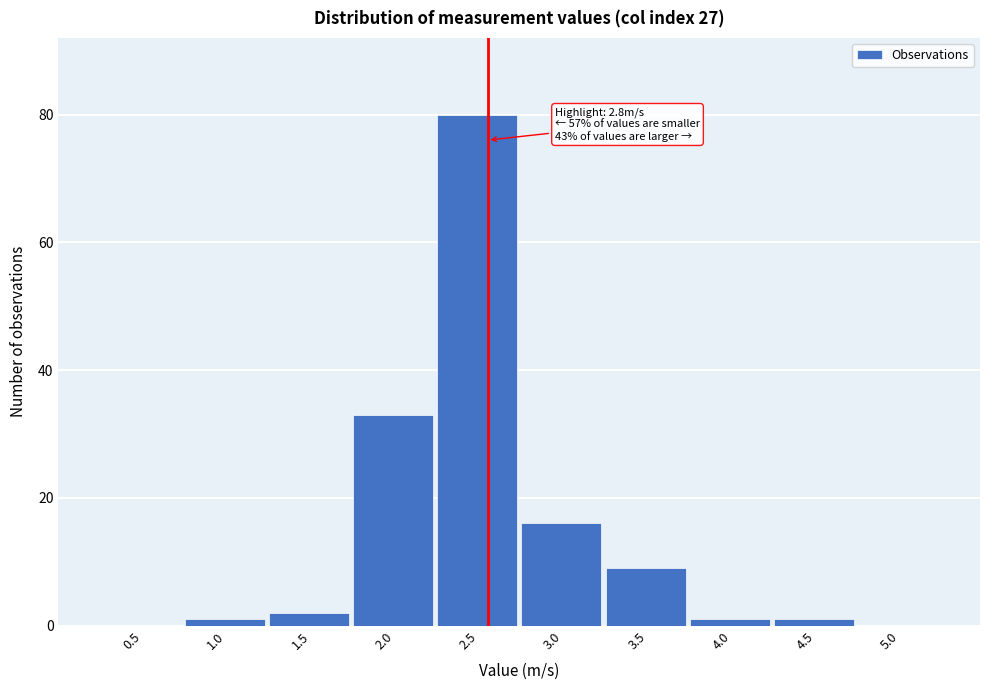

Reading right to left, extract all data points from this chart.

5.0=0	4.5=1	4.0=1	3.5=9	3.0=16	2.5=80	2.0=33	1.5=2	1.0=1	0.5=0